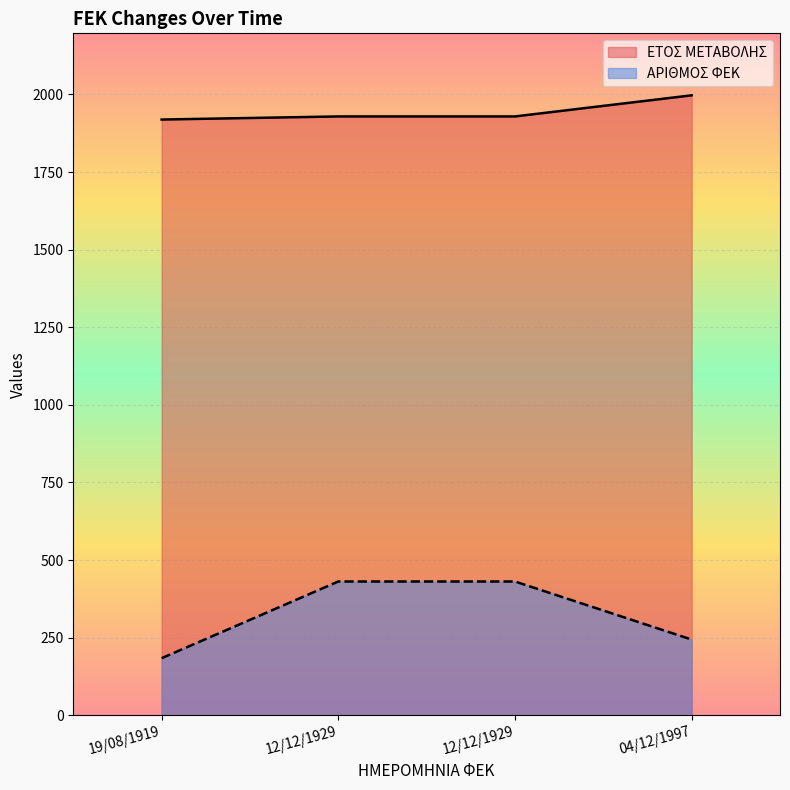

Rank the series by their maximum value, from highest to lowest.

ΕΤΟΣ ΜΕΤΑΒΟΛΗΣ, ΑΡΙΘΜΟΣ ΦΕΚ